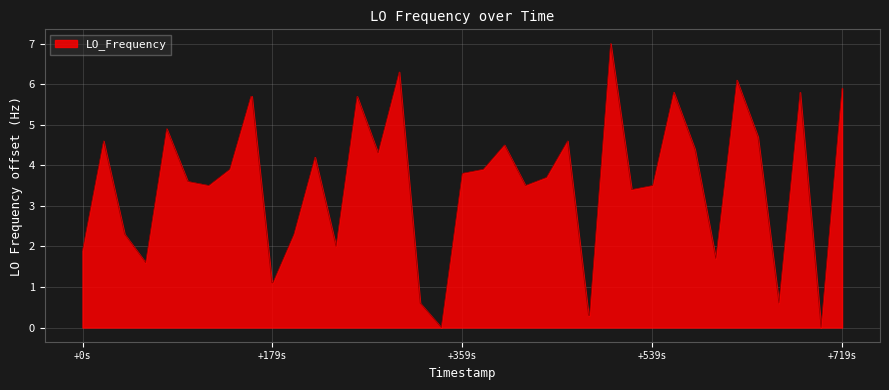

What is the difference between the maximum and minimum values?

7.0